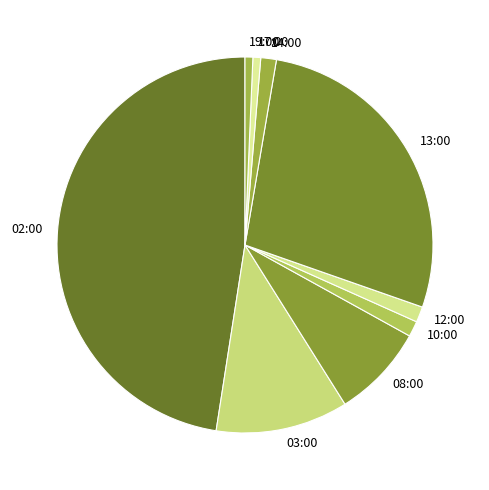

Approximately how many times larger is the value at 17:00 compared to 12:00?

0.5